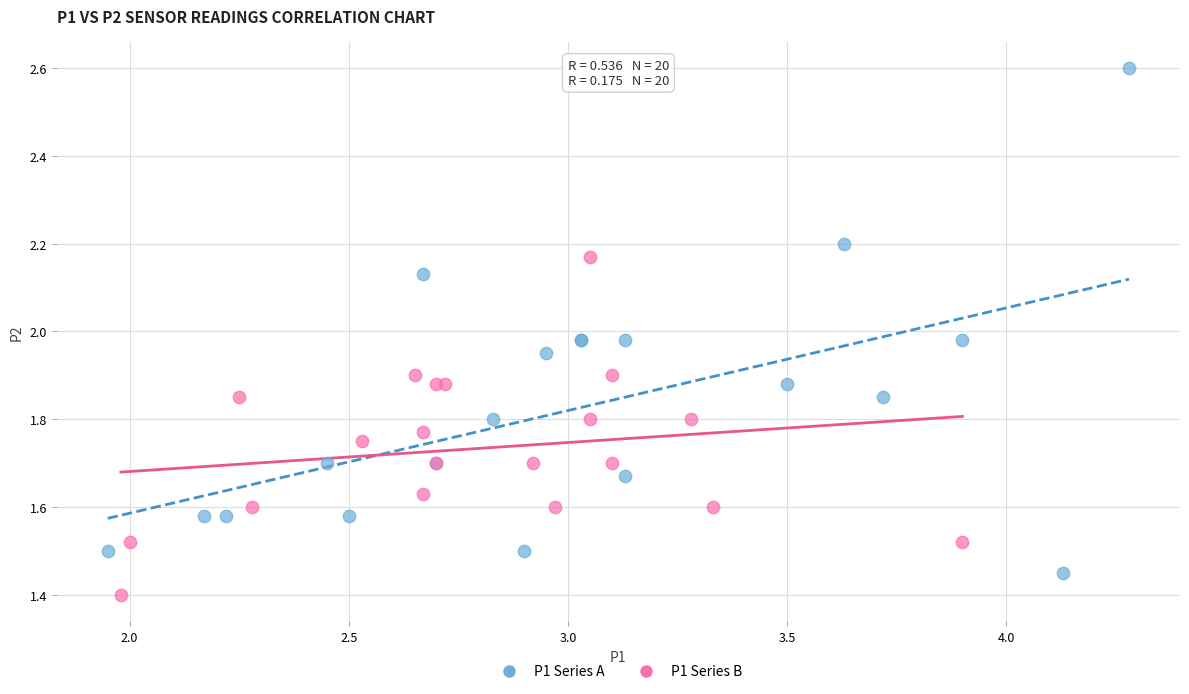

Which series contains the highest Y value?

P1 Series A